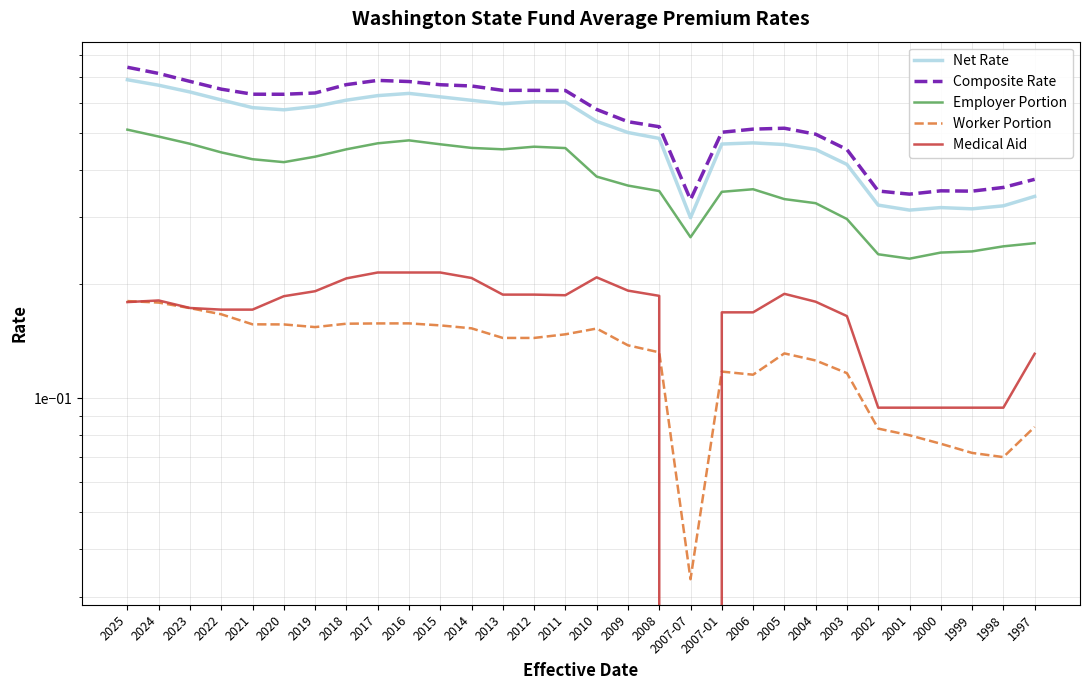

How many lines are shown in the chart?

5